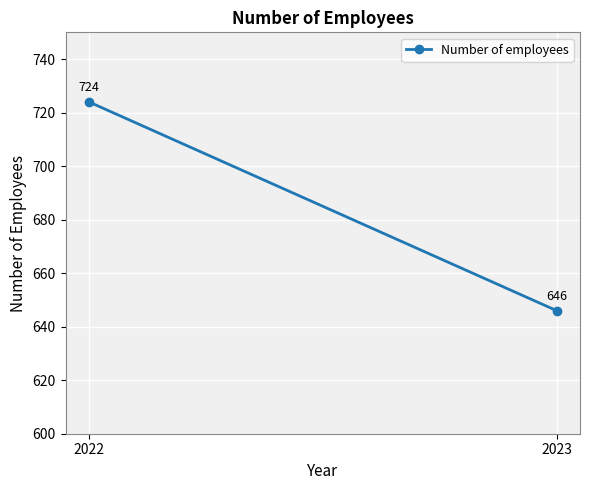

The value at 2022 is 724. True or false?

True